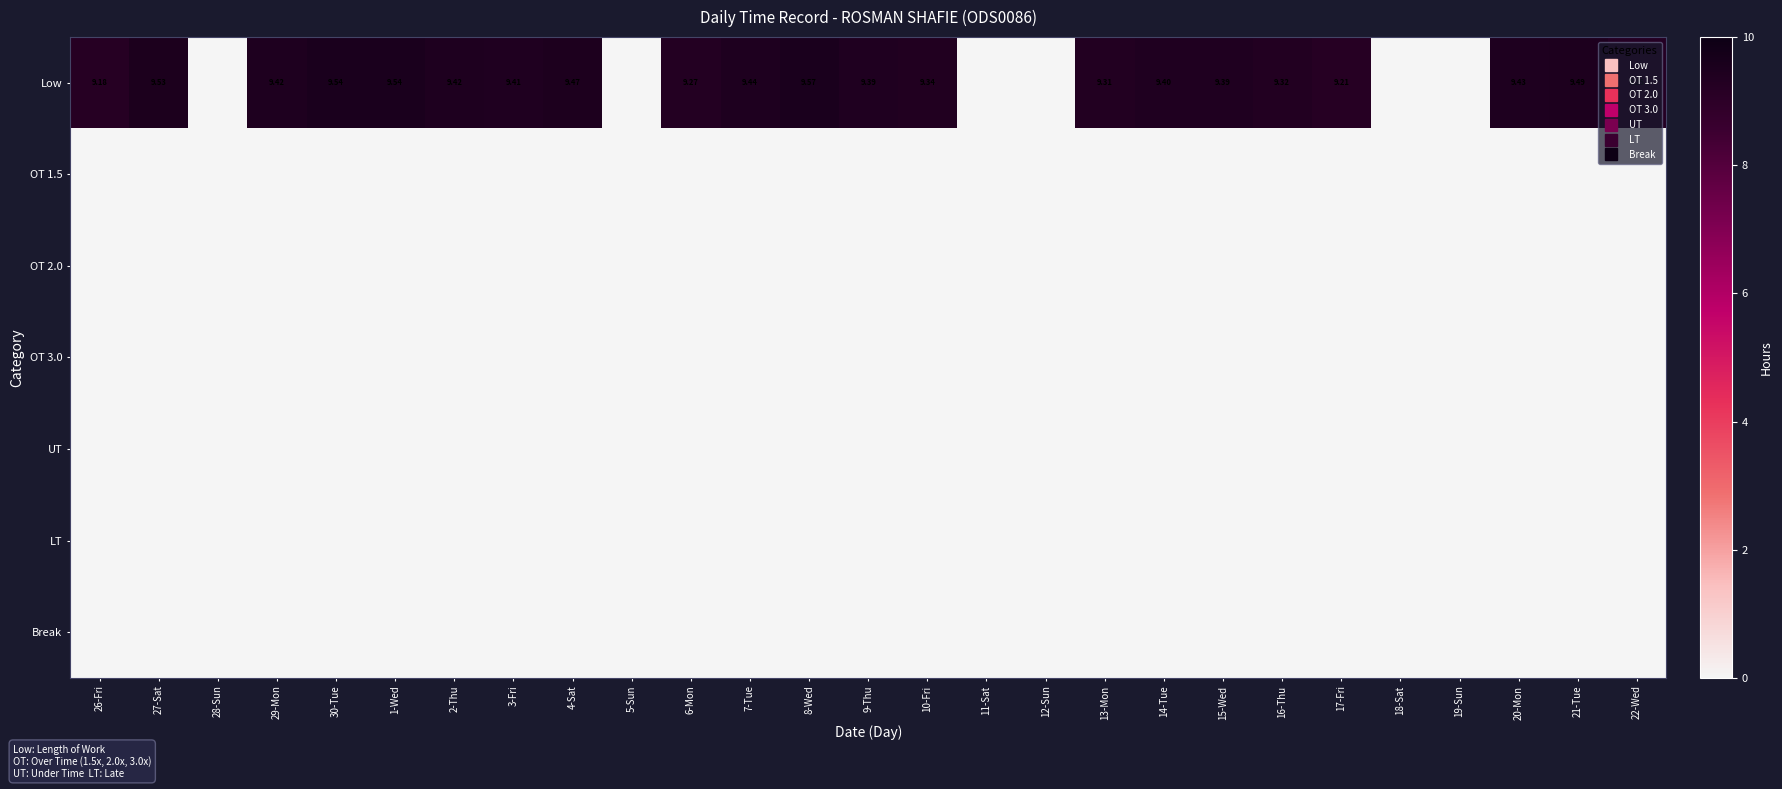

Which series has the largest total across all categories?

Low